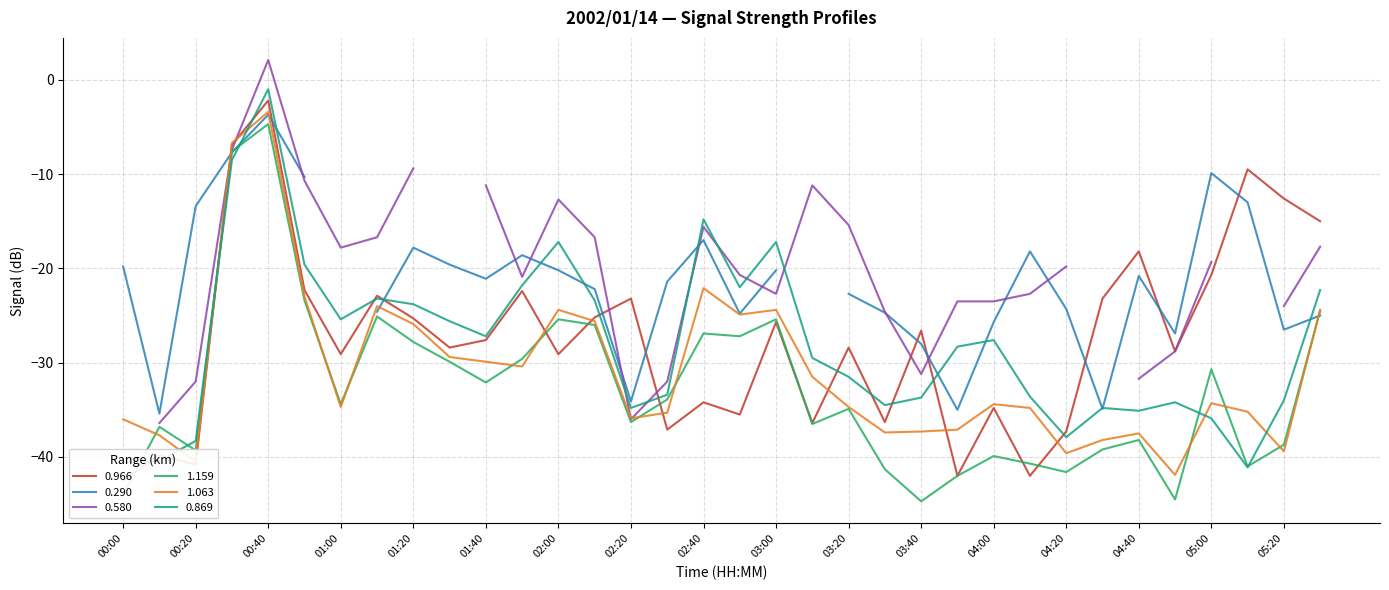

How many values in the 1.159 series exceed -34?

16